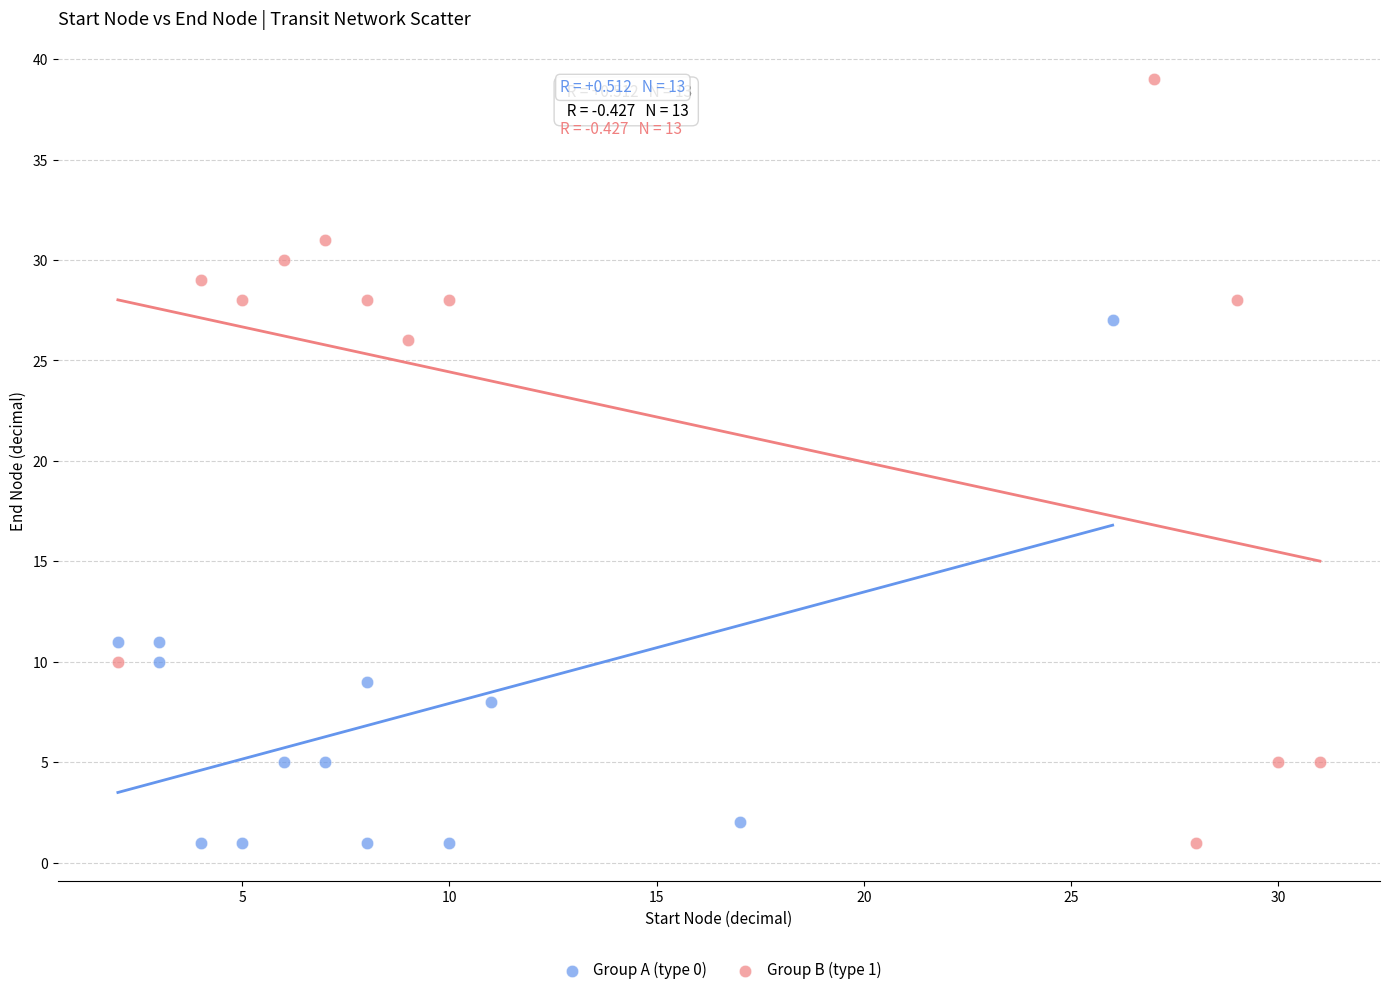

Which series has the largest Y range (max minus min)?

Group B (type 1)